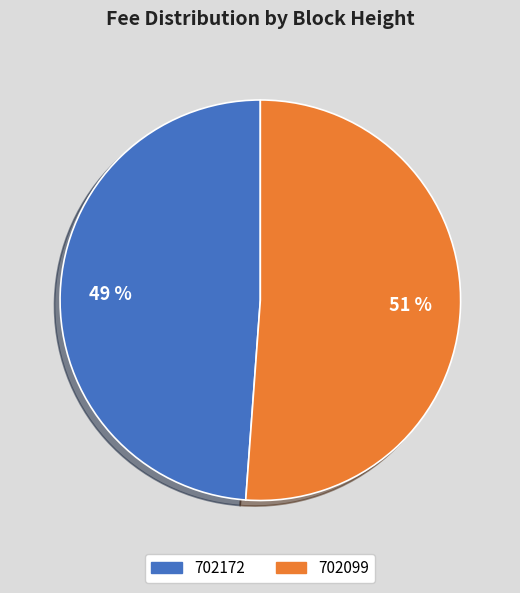

To the nearest percent, what is the difference between the largest and smallest slice percentages?

2%